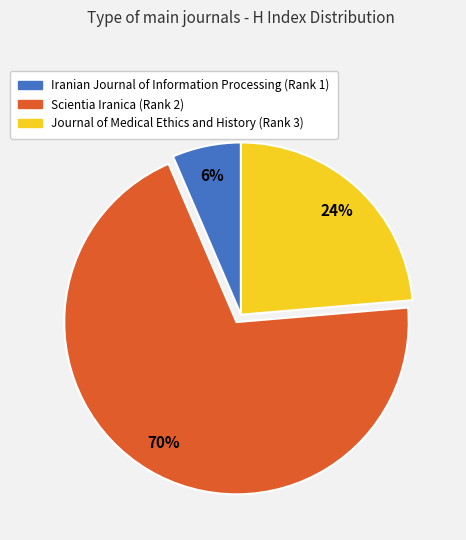

What percentage is the Journal of Medical Ethics and History (Rank 3) slice, to the nearest percent?

24%